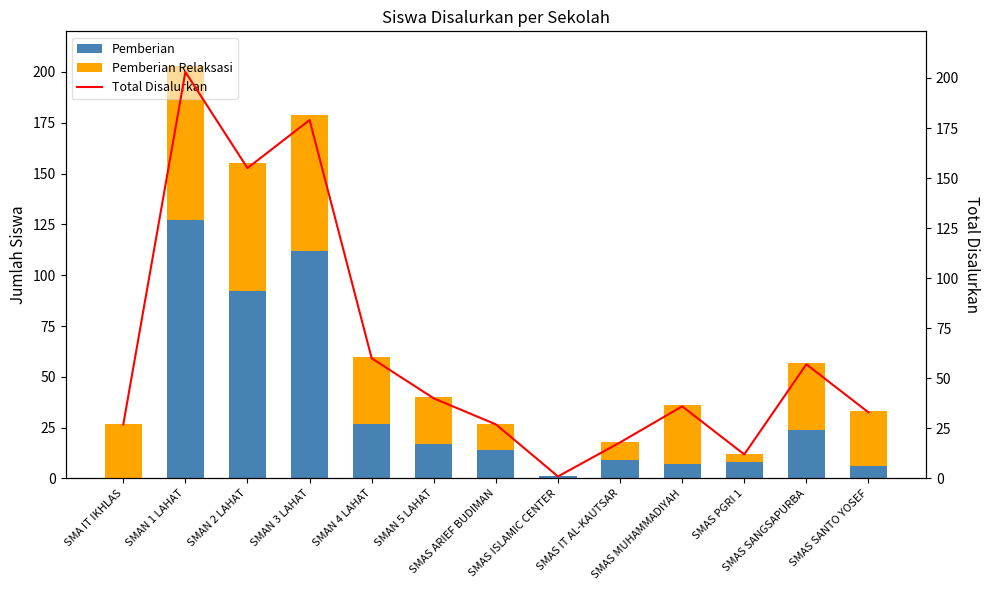

Rank the categories by Pemberian value from lowest to highest.

SMA IT IKHLAS, SMAS ISLAMIC CENTER, SMAS SANTO YOSEF, SMAS MUHAMMADIYAH, SMAS PGRI 1, SMAS IT AL-KAUTSAR, SMAS ARIEF BUDIMAN, SMAN 5 LAHAT, SMAS SANGSAPURBA, SMAN 4 LAHAT, SMAN 2 LAHAT, SMAN 3 LAHAT, SMAN 1 LAHAT